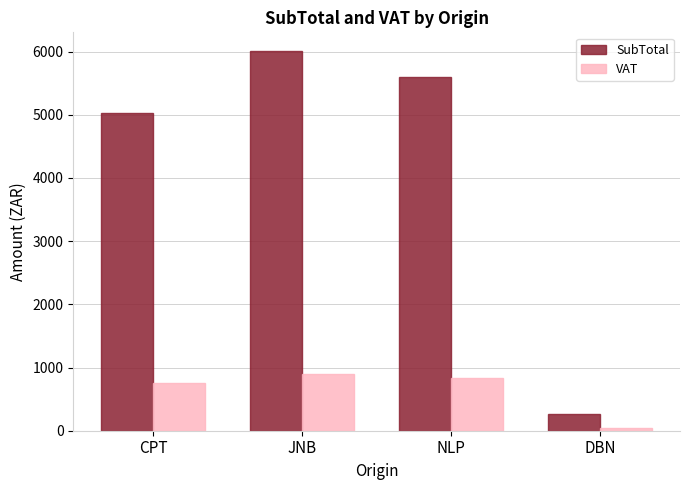

Reading right to left, list all the values displayed in this chart.

SubTotal: DBN=267.3	NLP=5600.0	JNB=6004.6	CPT=5022.4
VAT: DBN=40.1	NLP=840.0	JNB=900.7	CPT=753.4